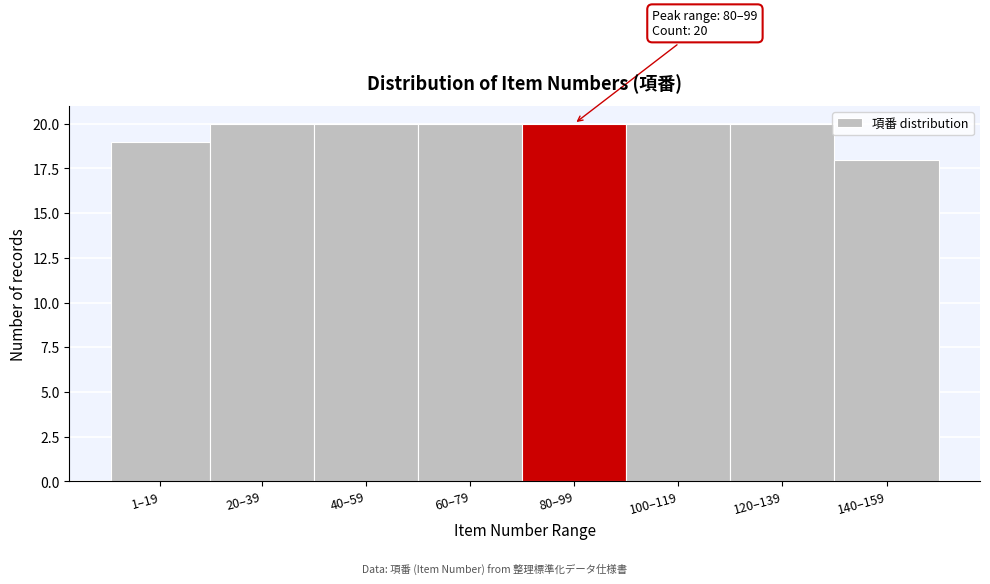

Reading right to left, extract all data points from this chart.

140–159=18	120–139=20	100–119=20	80–99=20	60–79=20	40–59=20	20–39=20	1–19=19